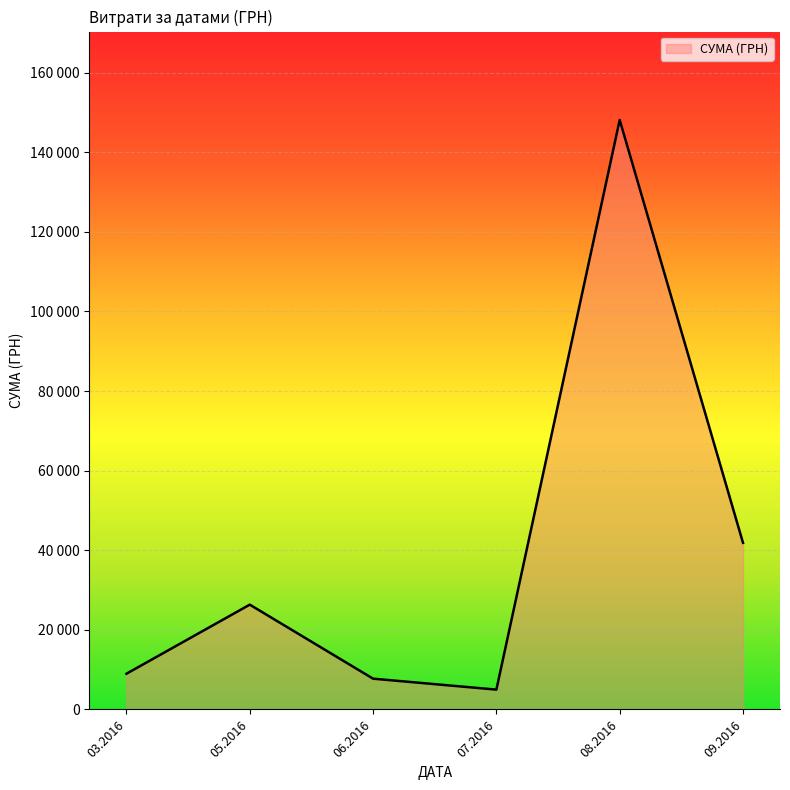

Is this an area chart (filled region under the line)?

Yes